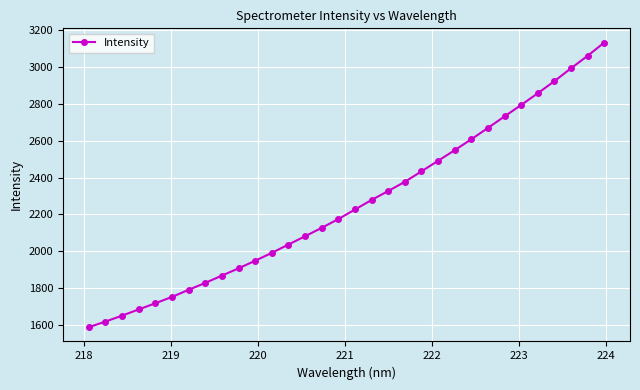

What is the minimum value shown in the chart?

1587.6